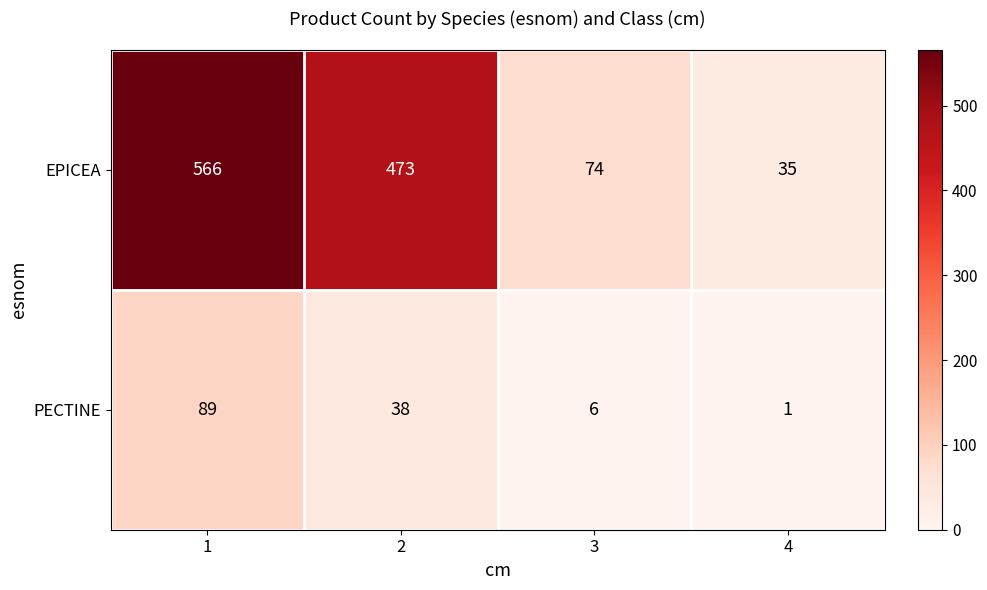

At how many categories does at least one series exceed 509?

1